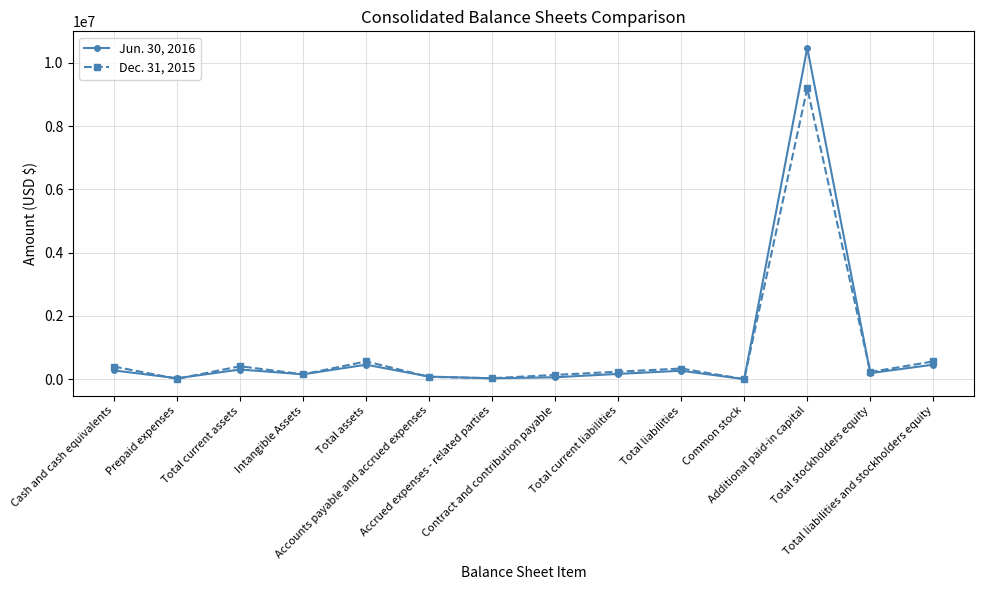

List the series in order of their peak value, highest first.

Jun. 30, 2016, Dec. 31, 2015